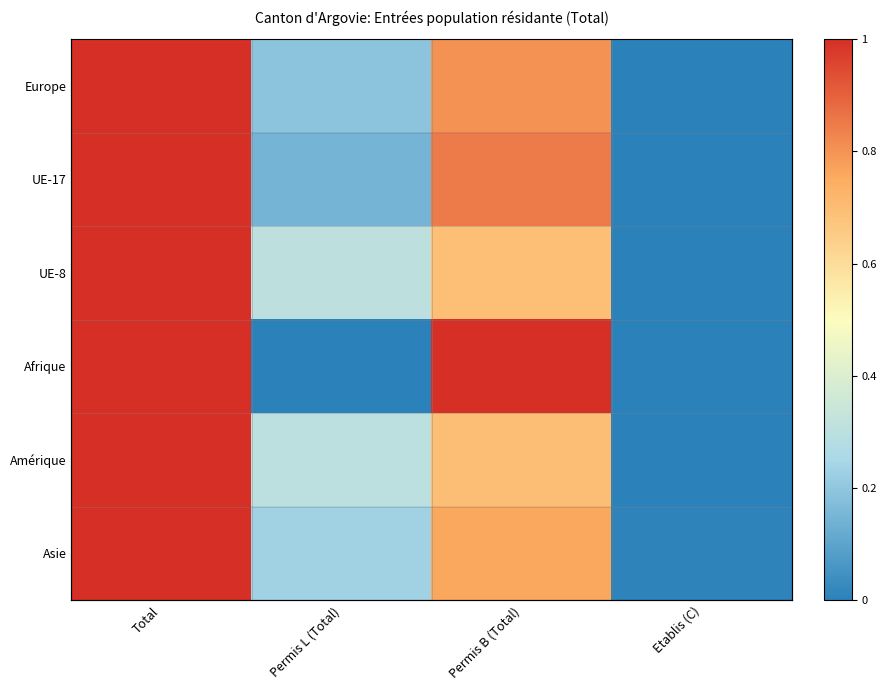

Which series changed the most between Permis L (Total) and Etablis (C)?

UE-8